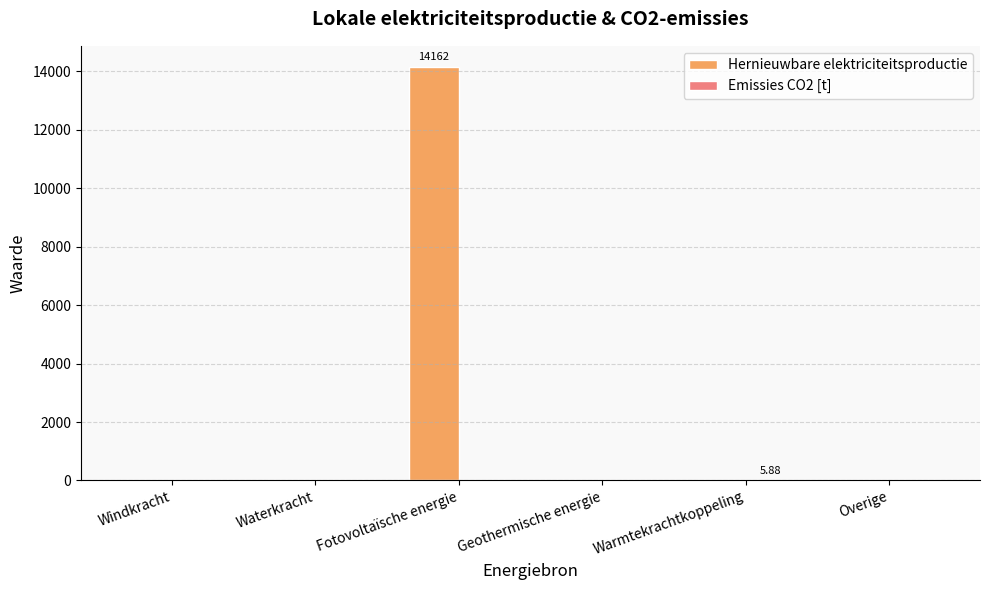

What is the sum of all Hernieuwbare elektriciteitsproductie values?

14161.5